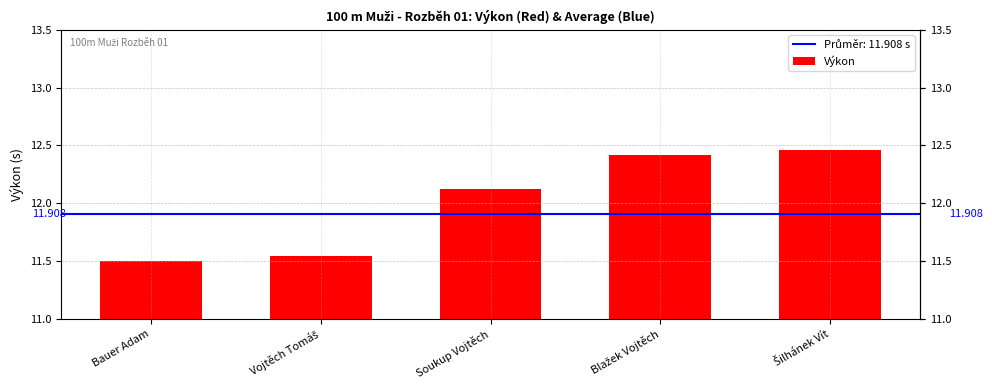

What is the average value?

12.0